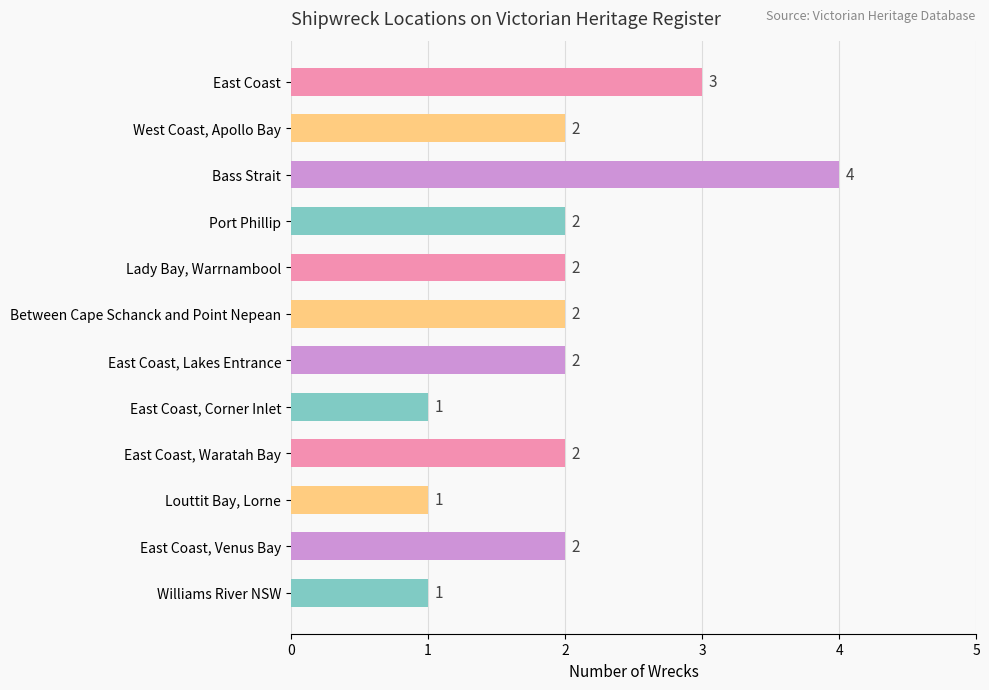

What is the difference between the maximum and minimum values?

3